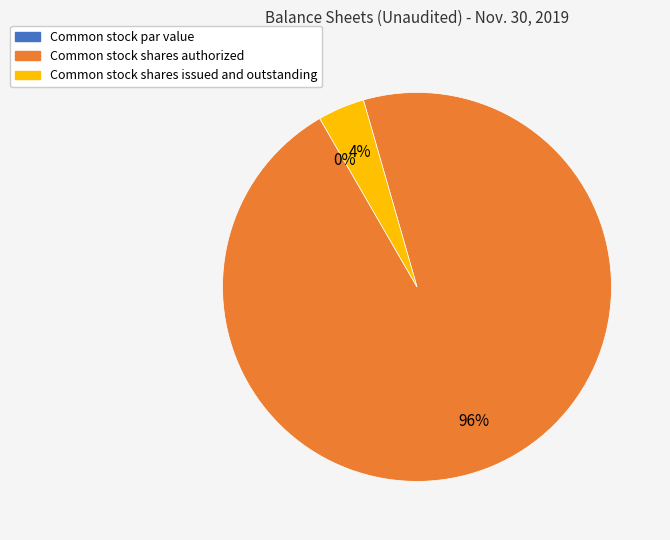

Combined, what portion of the pie is Common stock shares issued and outstanding and Common stock shares authorized?

100.0%